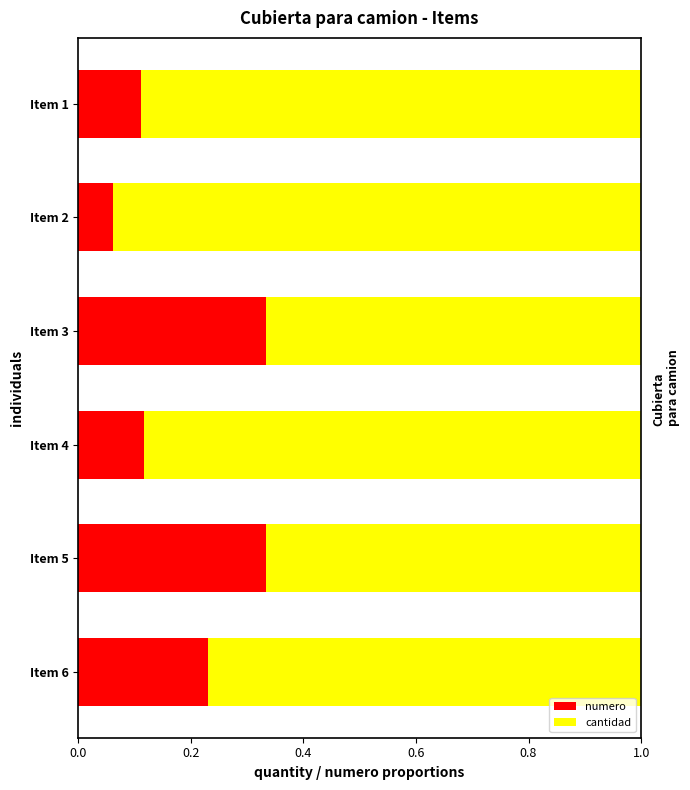

The value of numero at Item 1 is 0.2. True or false?

False